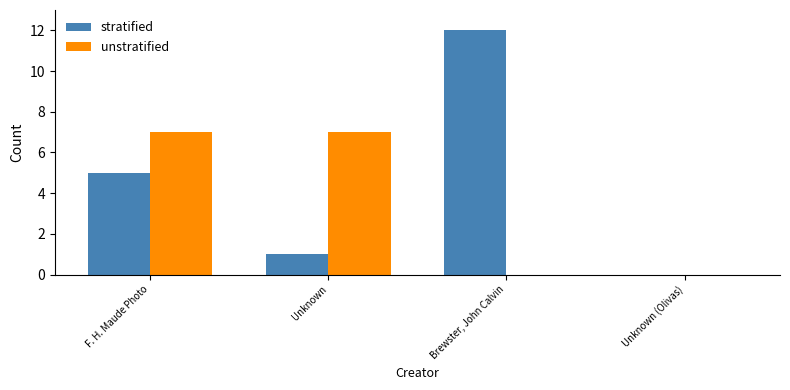

The value of unstratified at Unknown is 7. True or false?

True